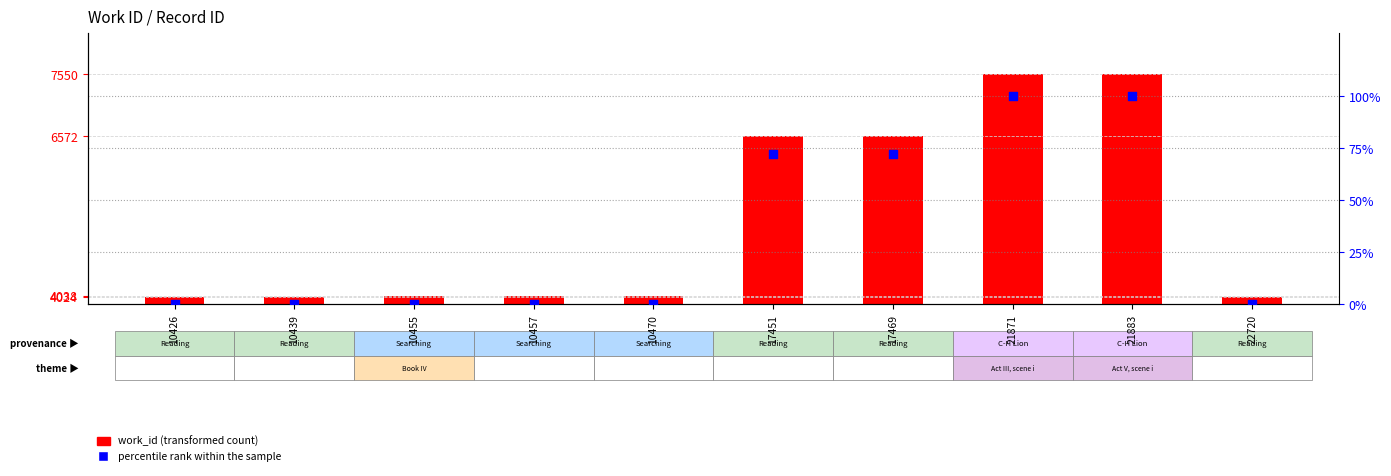

Which series has the widest spread of Y values?

work_id